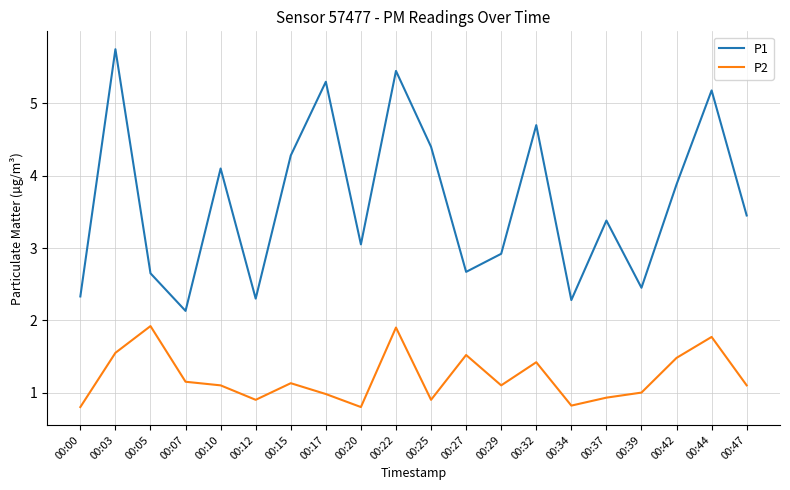

List the series in order of their overall mean, highest first.

P1, P2